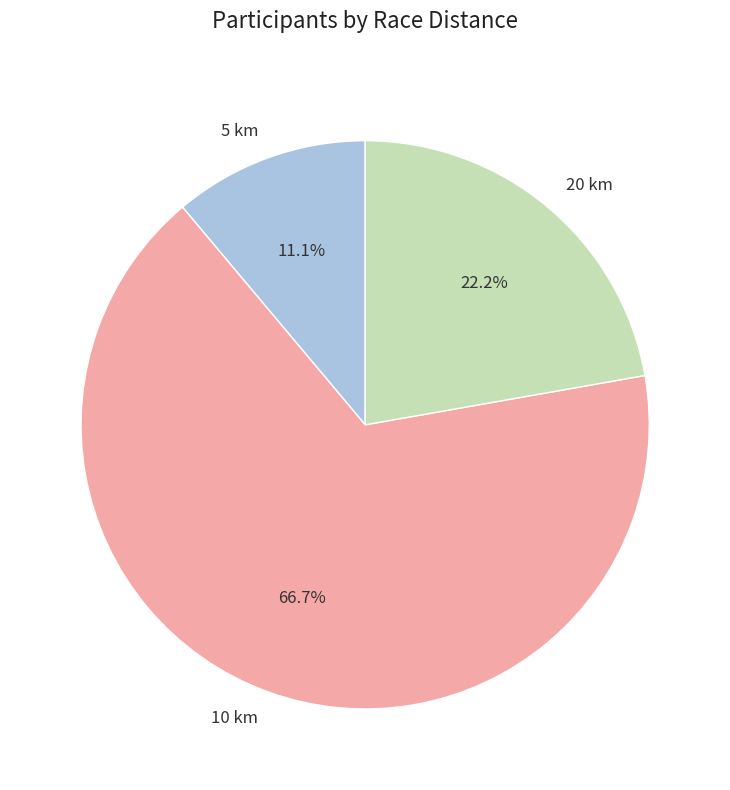

Which has a higher value, 20 km or 10 km?

10 km